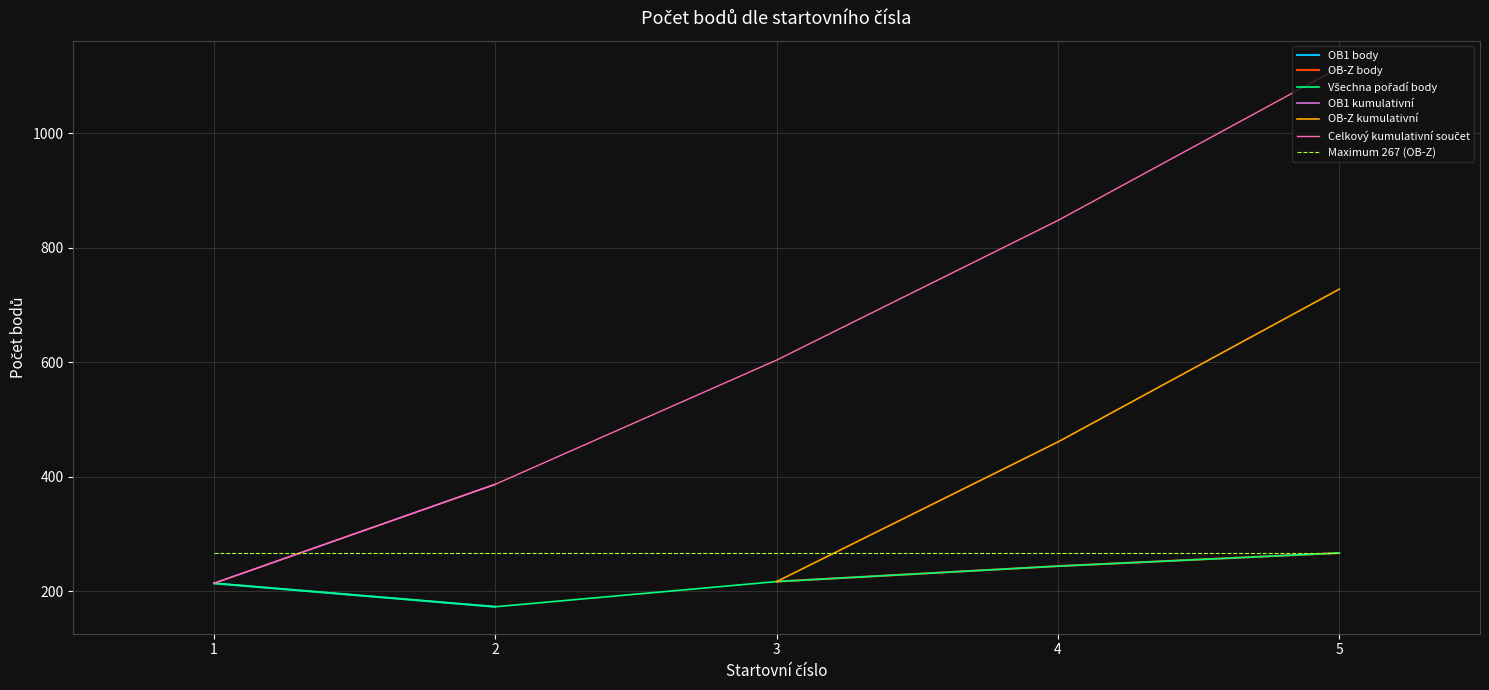

Rank the categories by OB-Z body value from highest to lowest.

5, 4, 3